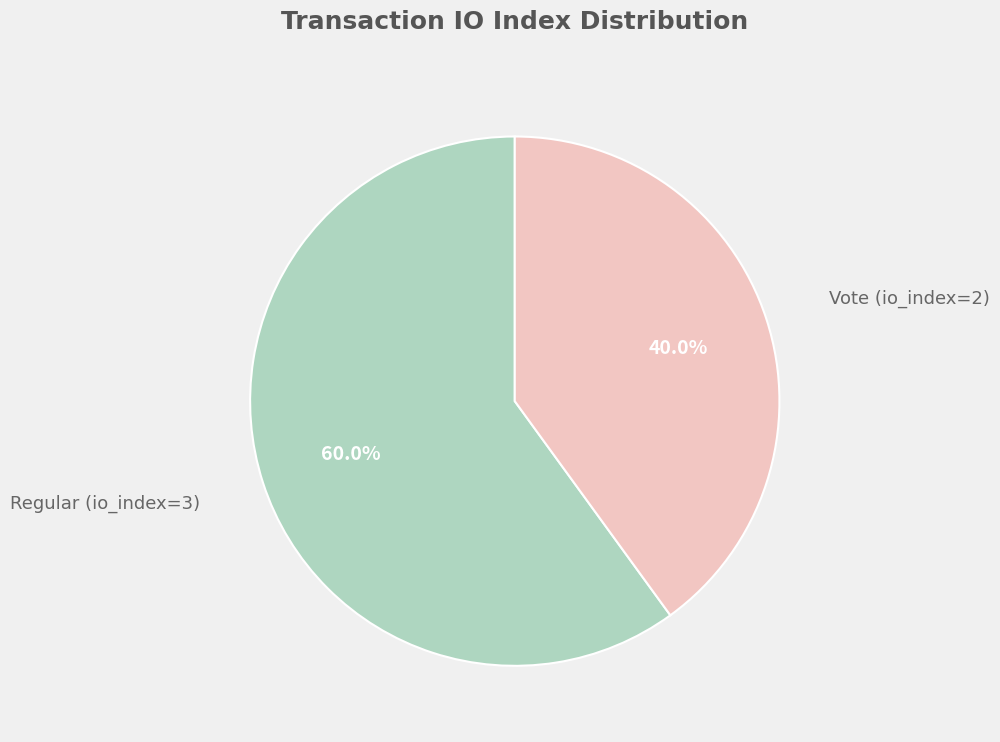

To the nearest percent, what is the average slice percentage?

50%